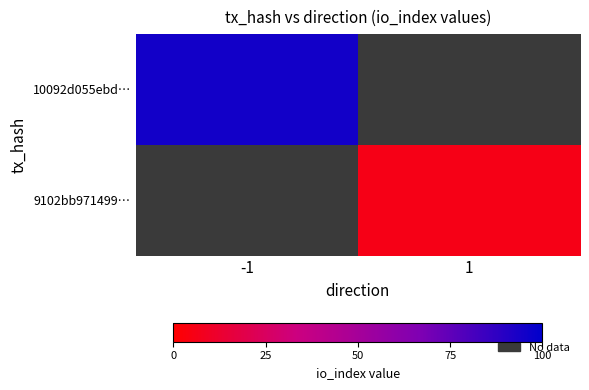

How many positive values does the 9102bb971499… series have?

1